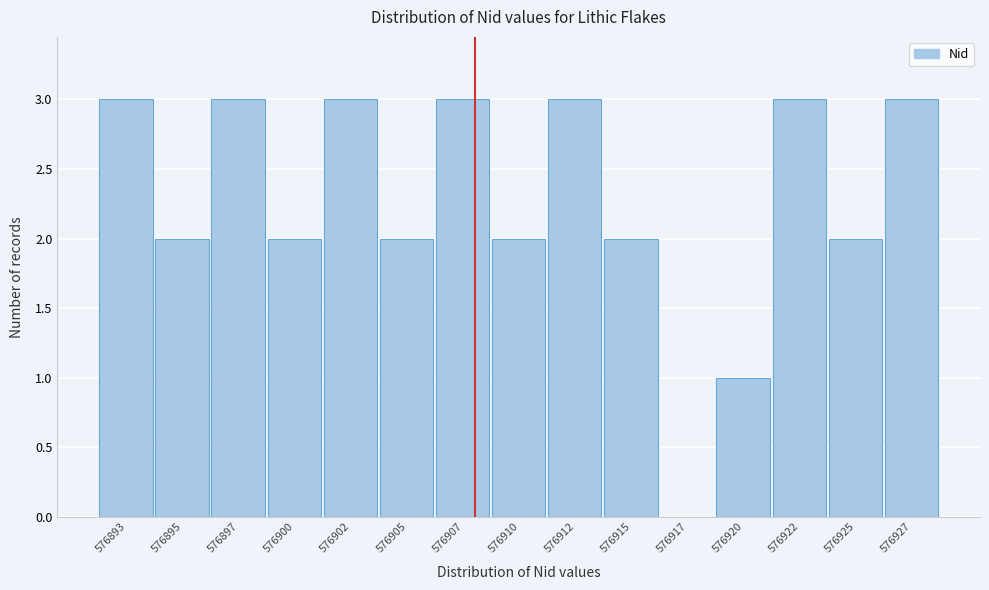

Reading right to left, what are all the values shown in this chart?

576927=3	576925=2	576922=3	576920=1	576917=0	576915=2	576912=3	576910=2	576907=3	576905=2	576902=3	576900=2	576897=3	576895=2	576893=3